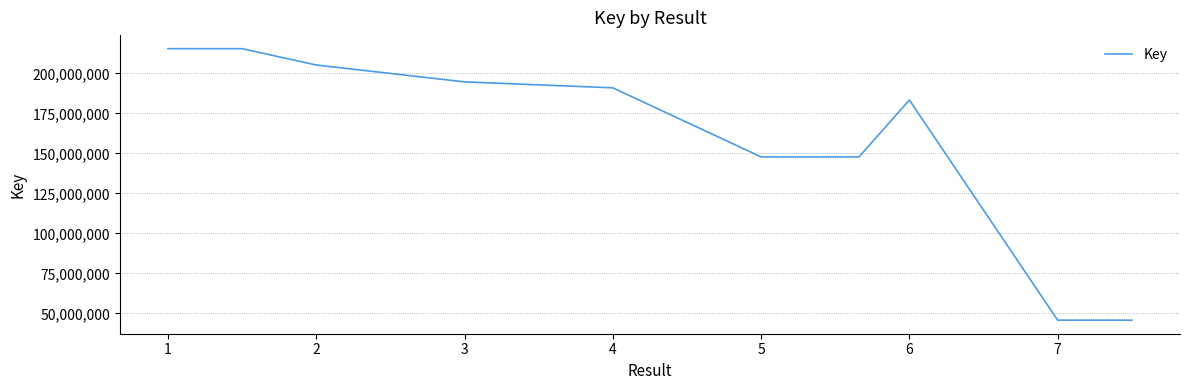

Reading left to right, transcribe all the data shown in this chart.

215402166	215402166	205197995	194663845	190947671	147785102	147785102	147785102	183313100	45793417	45793417